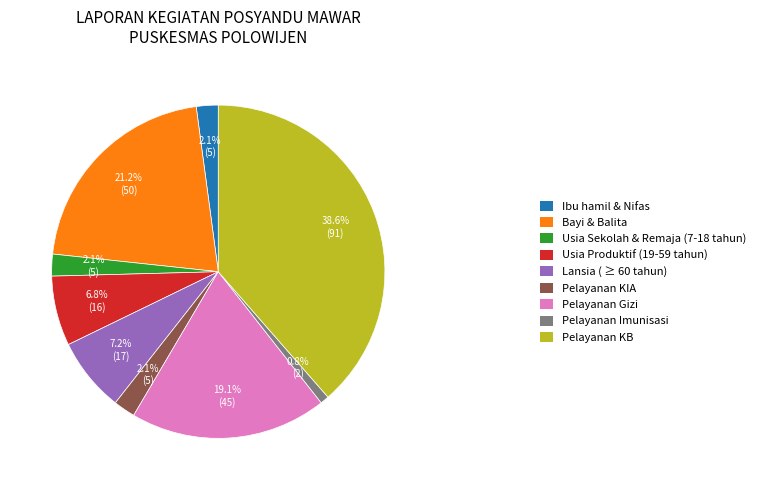

Is there a majority slice in this chart?

No